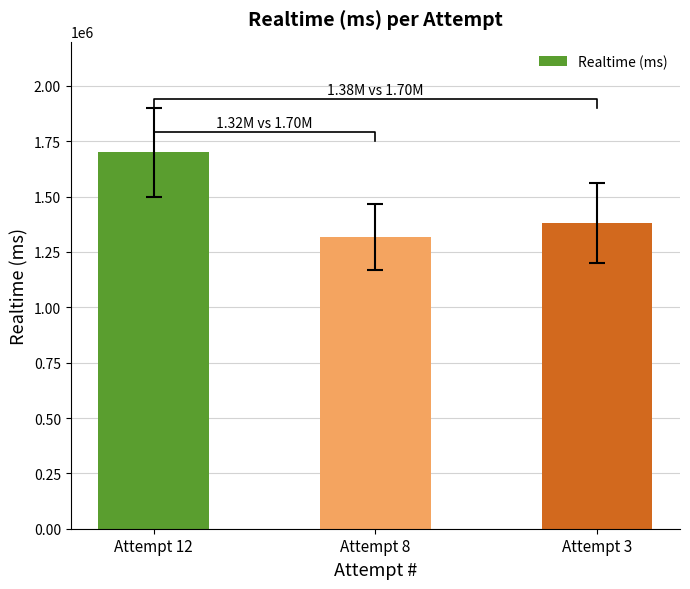

What is the approximate value at Attempt 12?

1699798